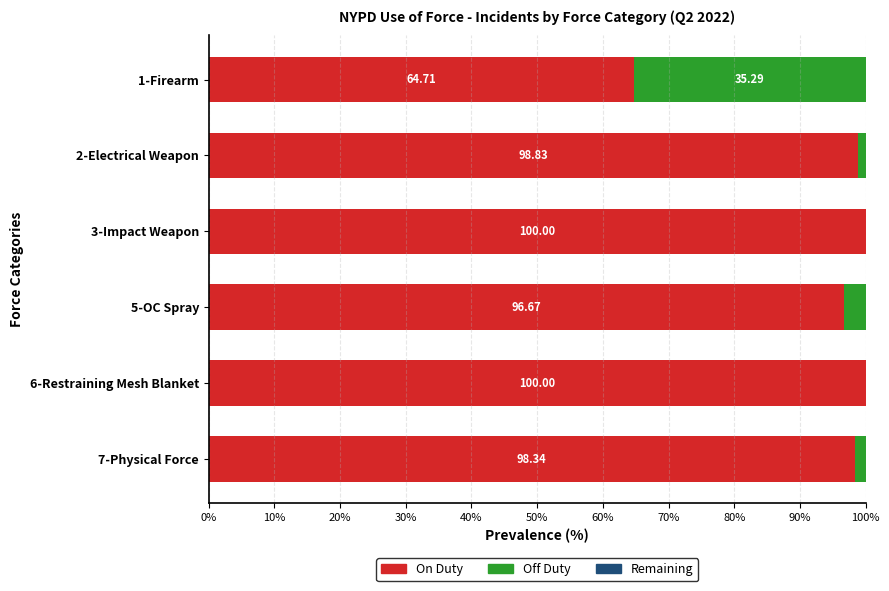

What is the total value across all series at 2-Electrical Weapon?

100.0